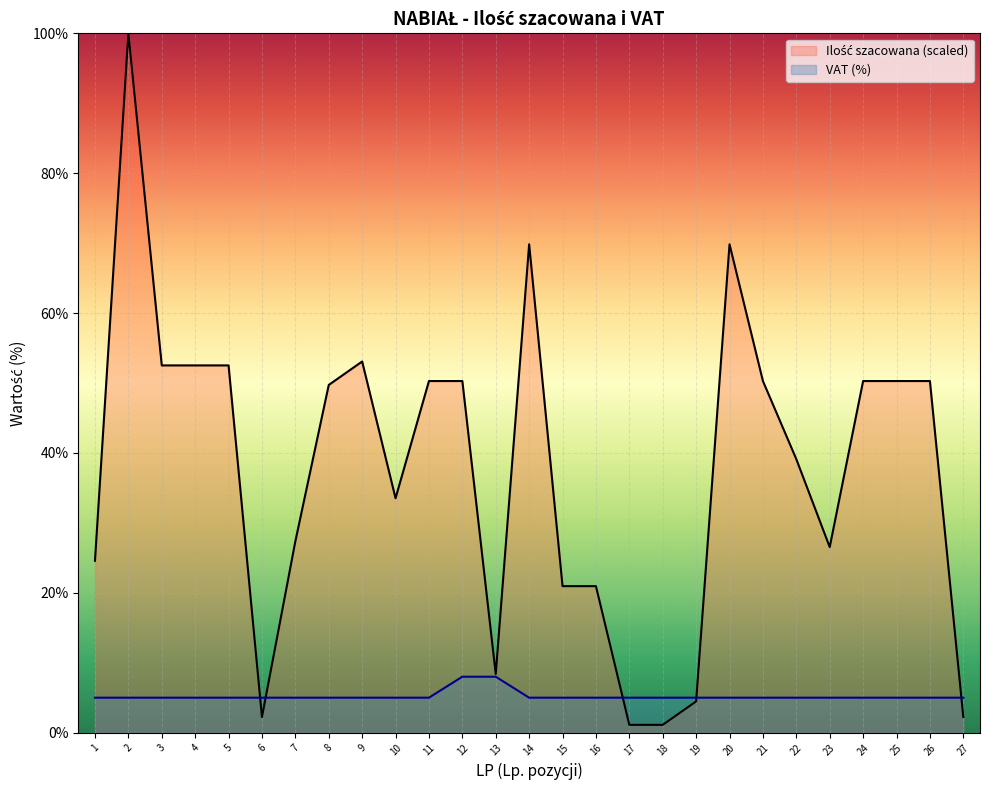

What is the difference between the maximum and minimum values in the Ilość szacowana (scaled) series?

98.9